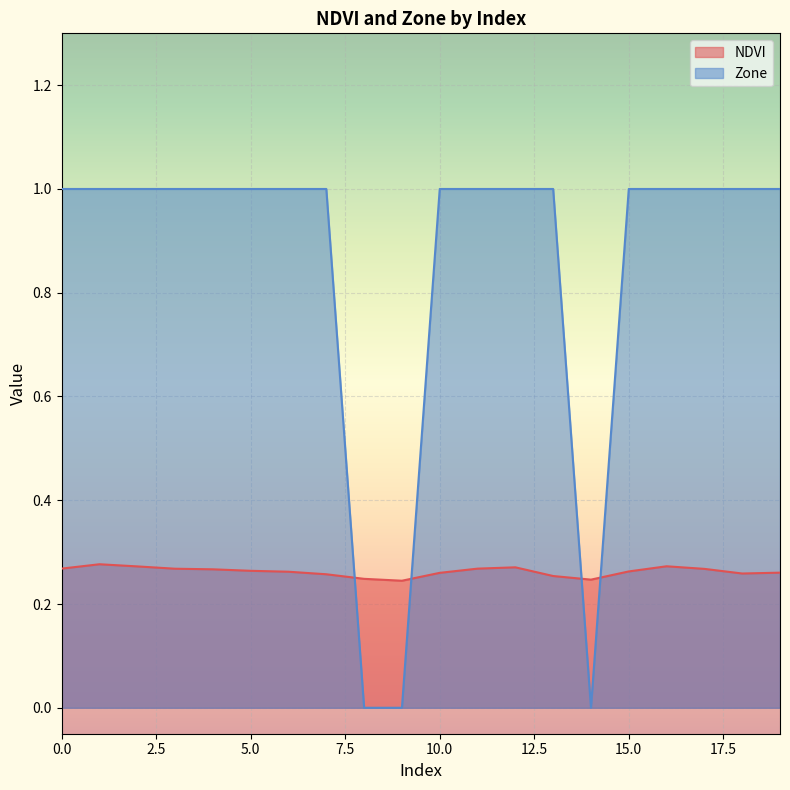

How many times do NDVI and Zone cross each other?

4